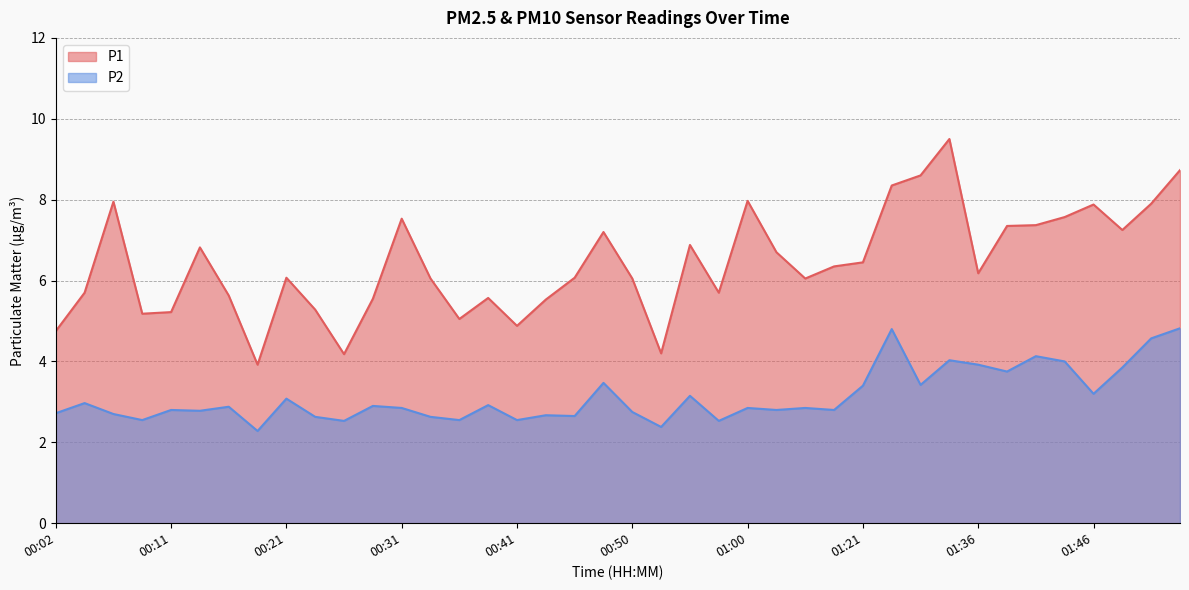

What are all the series names shown in the legend?

P1, P2